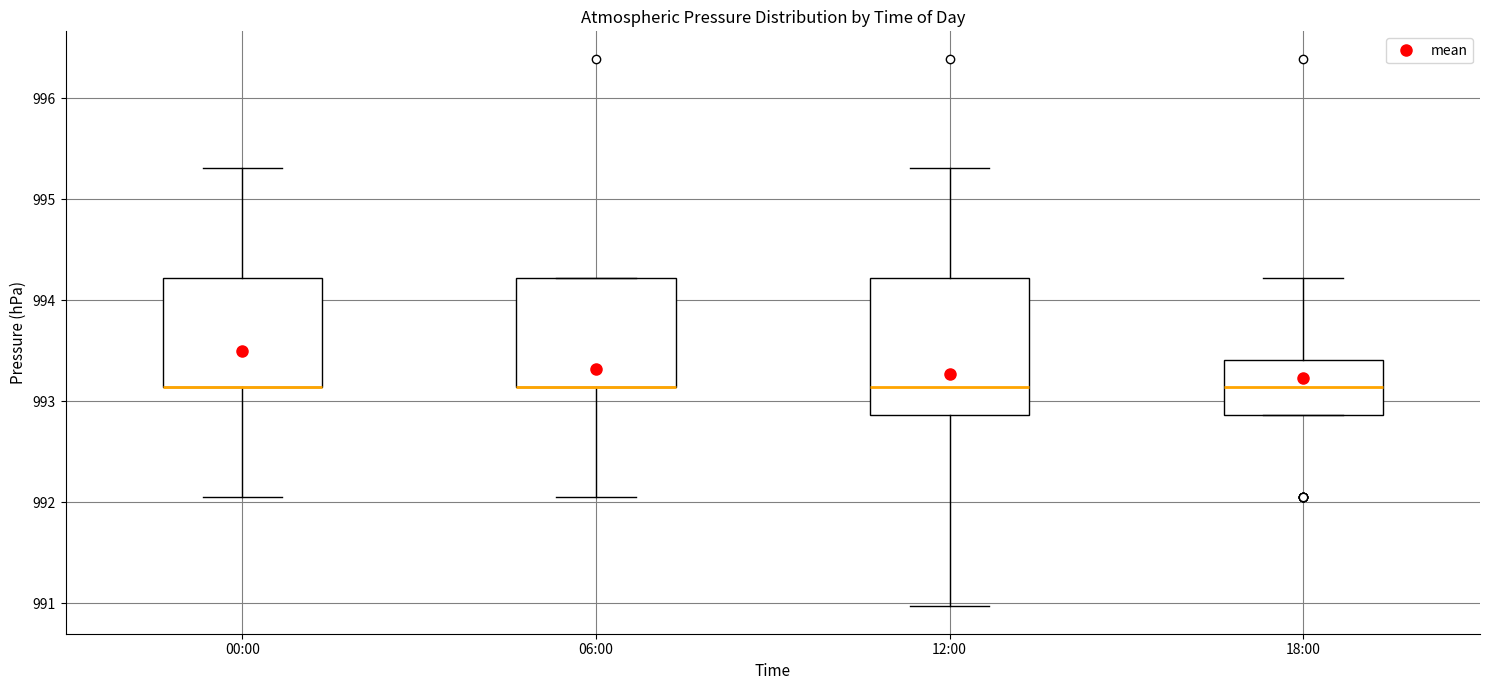

Where does the upper whisker of the box for 18:00 end on the y-axis? The values are not printed on the chart, so give them approximately, as read against the axis.

994.2